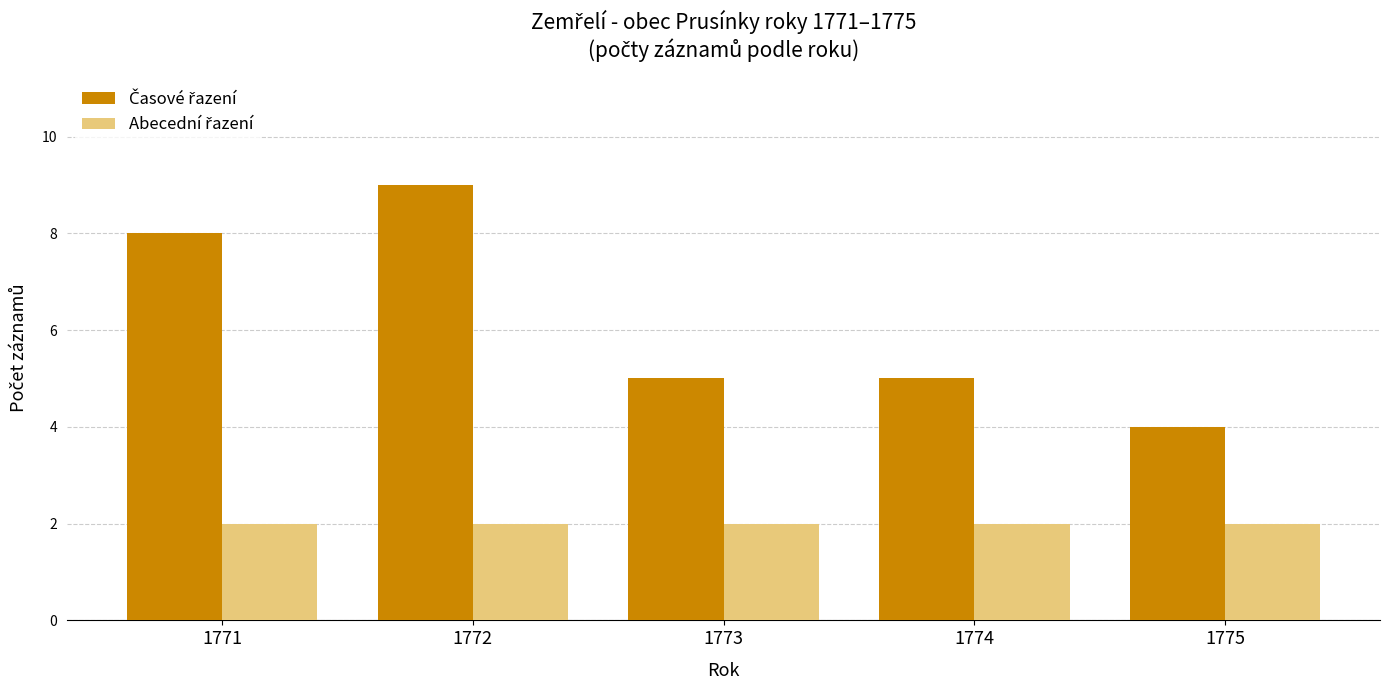

What is the difference between the highest and lowest values at 1774?

3